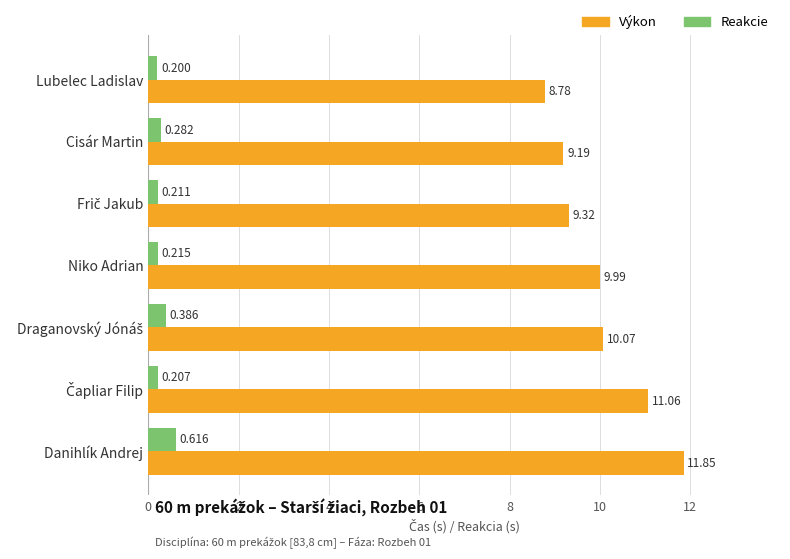

Which label corresponds to the largest value in the chart?

Danihlík Andrej